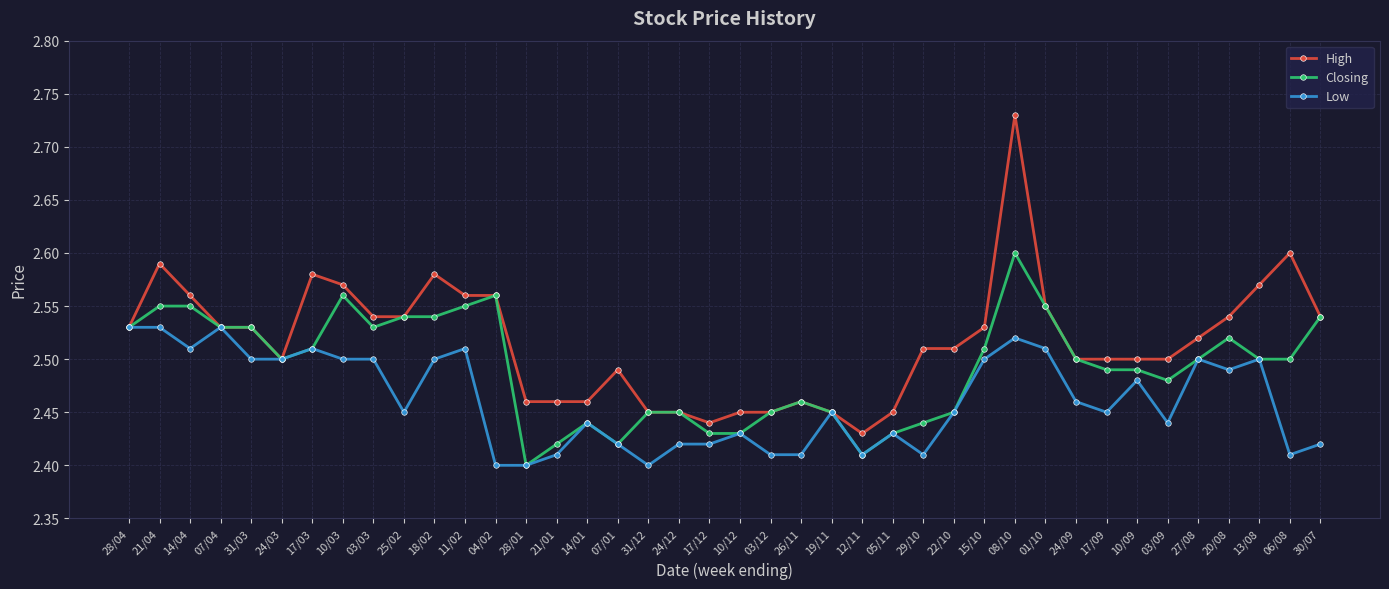

What is the sum of the High values at 01/10 and 30/07?

5.1